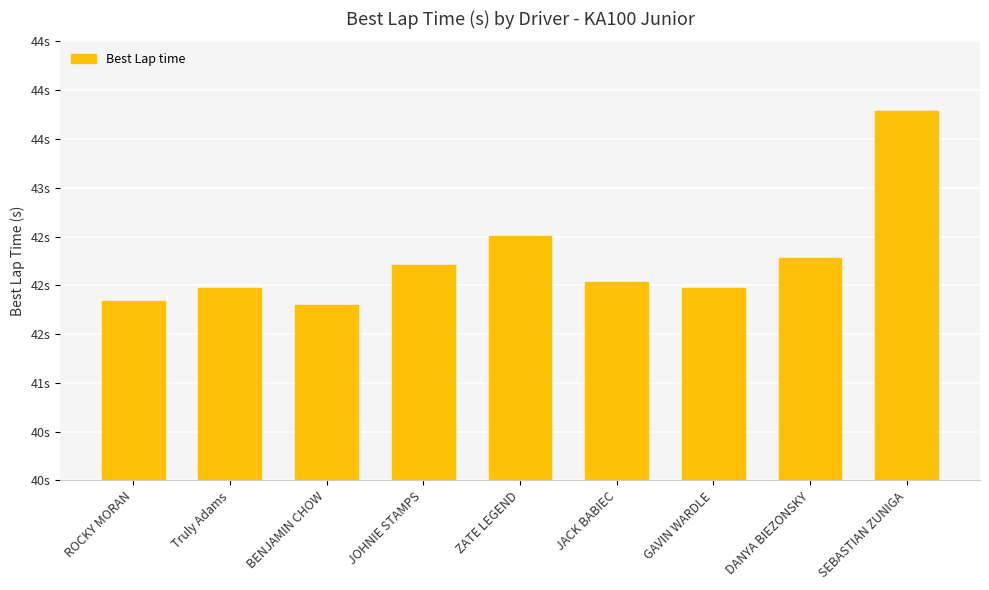

What is the ratio of the value at GAVIN WARDLE to the value at BENJAMIN CHOW?

1.0